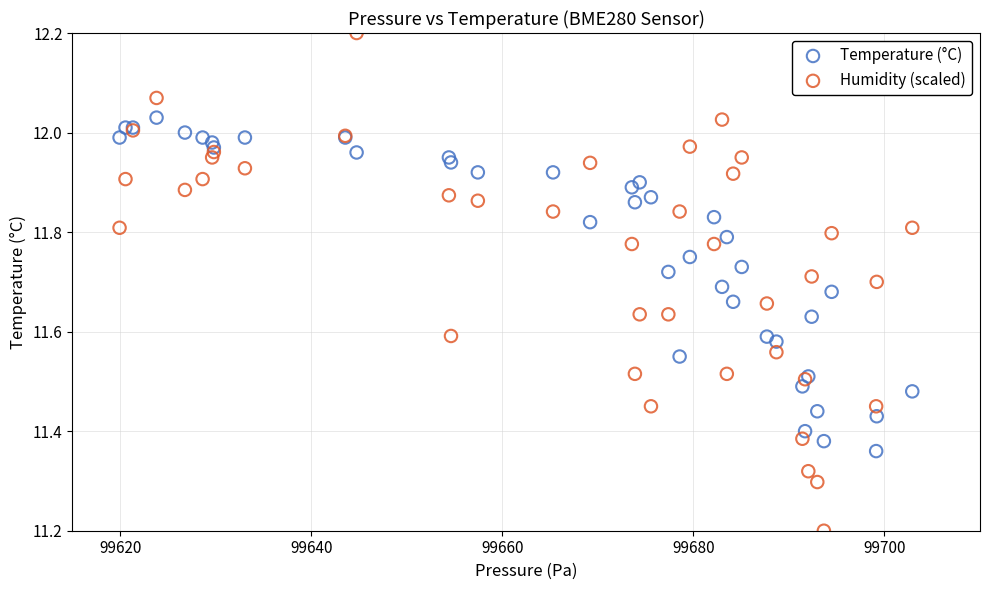

Which series reaches the maximum Y coordinate?

Humidity (scaled)